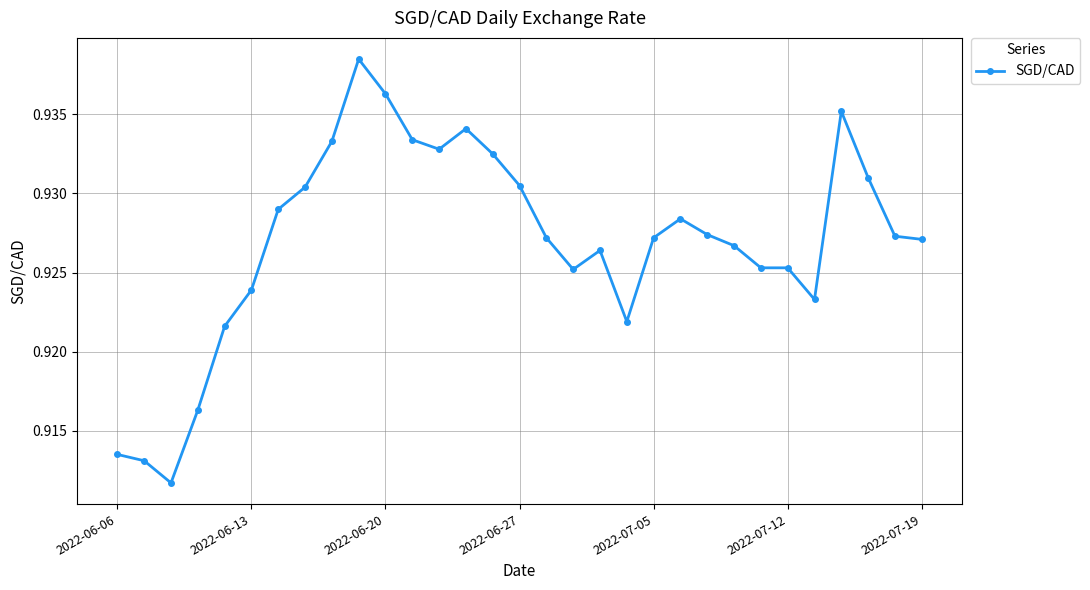

What is the sum of all values?

28.7